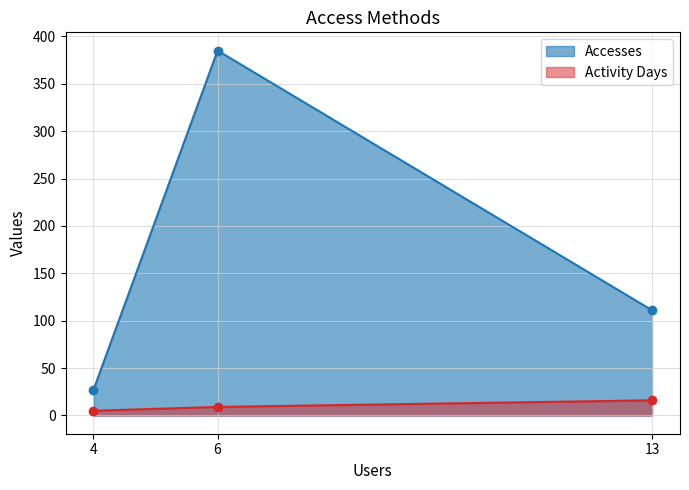

Reading left to right, list all the values displayed in this chart.

Accesses: 4=27	6=385	13=111
Activity Days: 4=5	6=9	13=16